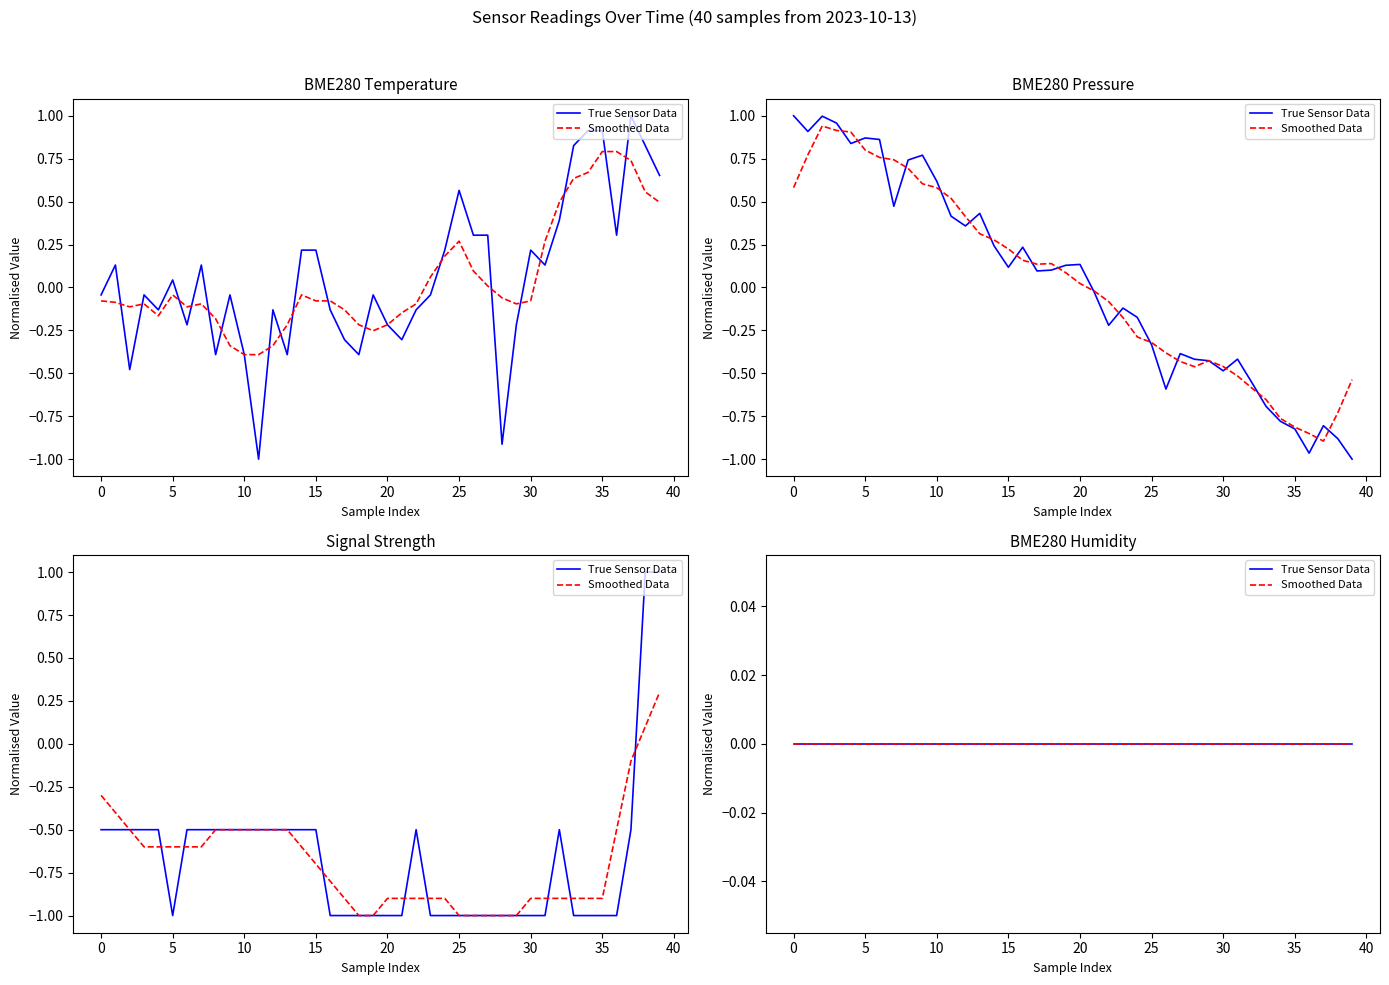

The BME280_pressure series shows -0.6 at 25. True or false?

False